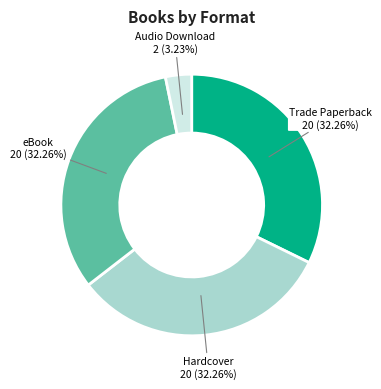

Approximately how many times larger is the value at eBook compared to Hardcover?

1.0